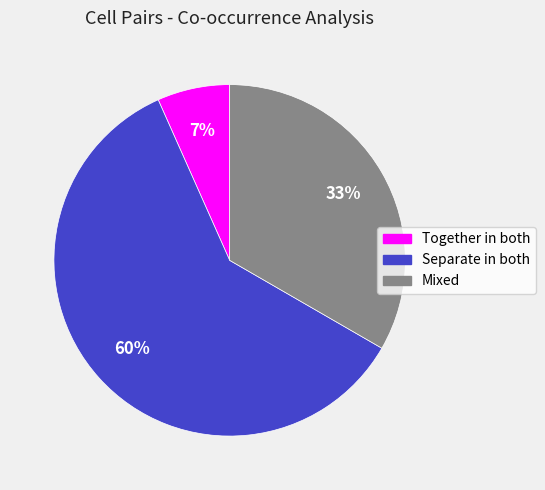

Does any single category account for the majority?

Yes